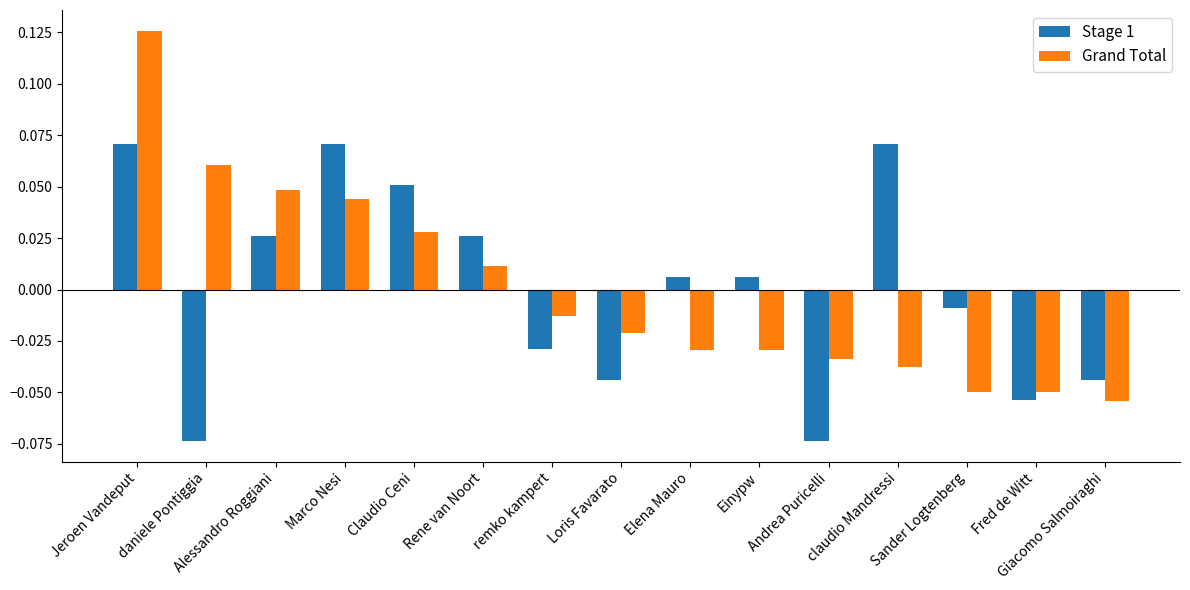

Which category has the lowest value in the Grand Total series?

Giacomo Salmoiraghi